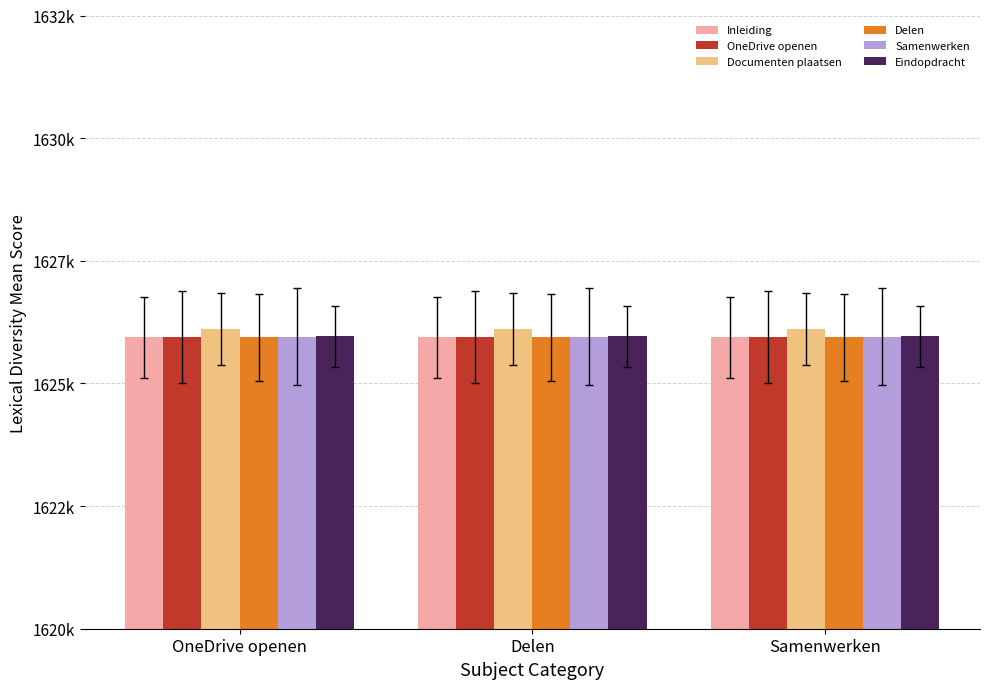

Which category has the highest value in the Delen series?

OneDrive openen